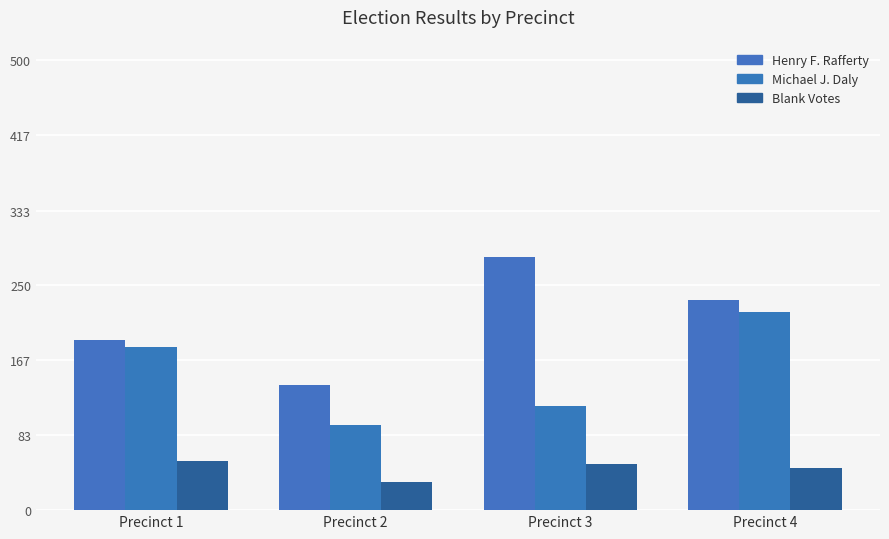

Count the number of categories in the chart.

4